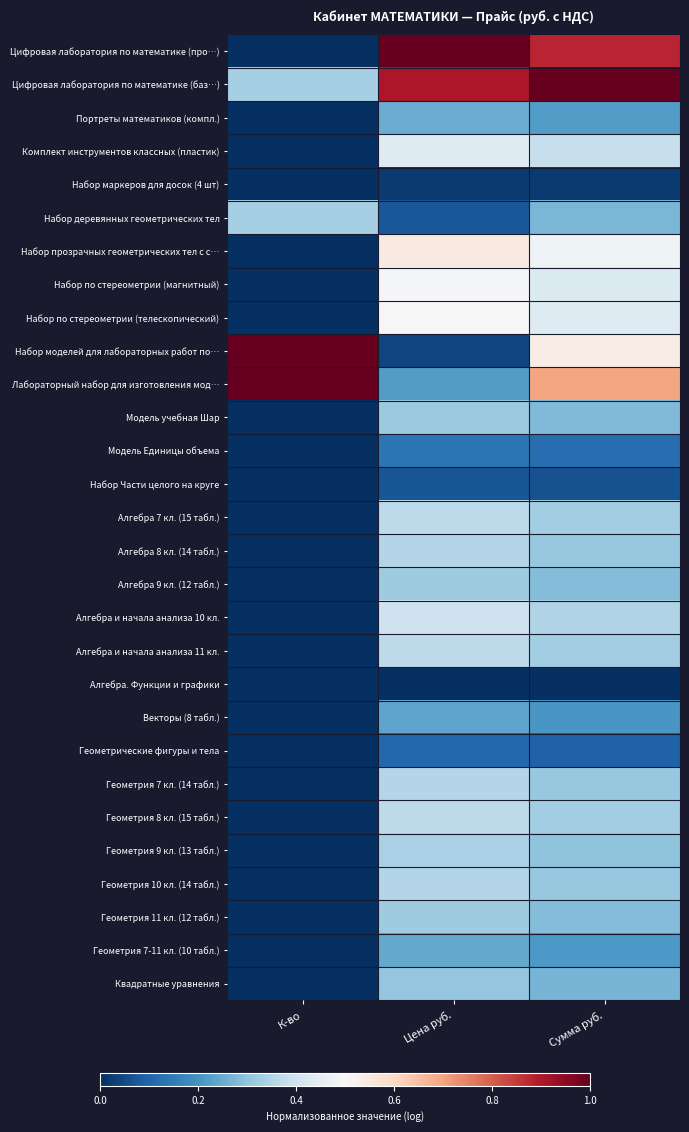

What is the greatest value displayed?

1.0